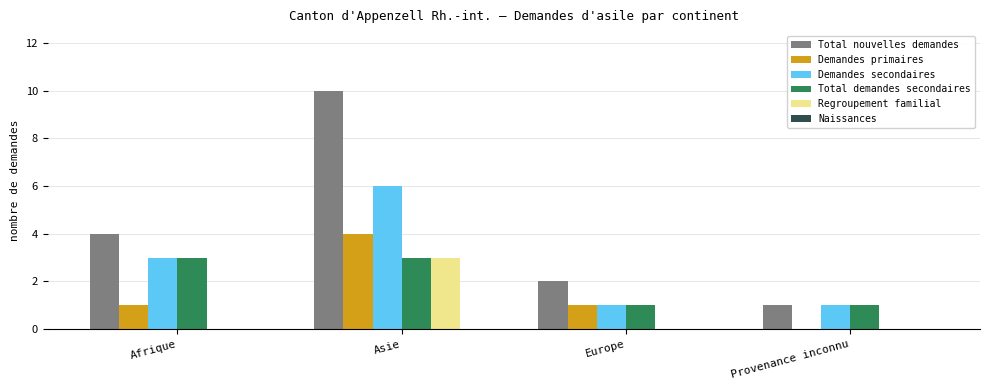

Between Afrique and Asie, which series saw the biggest shift?

Total nouvelles demandes